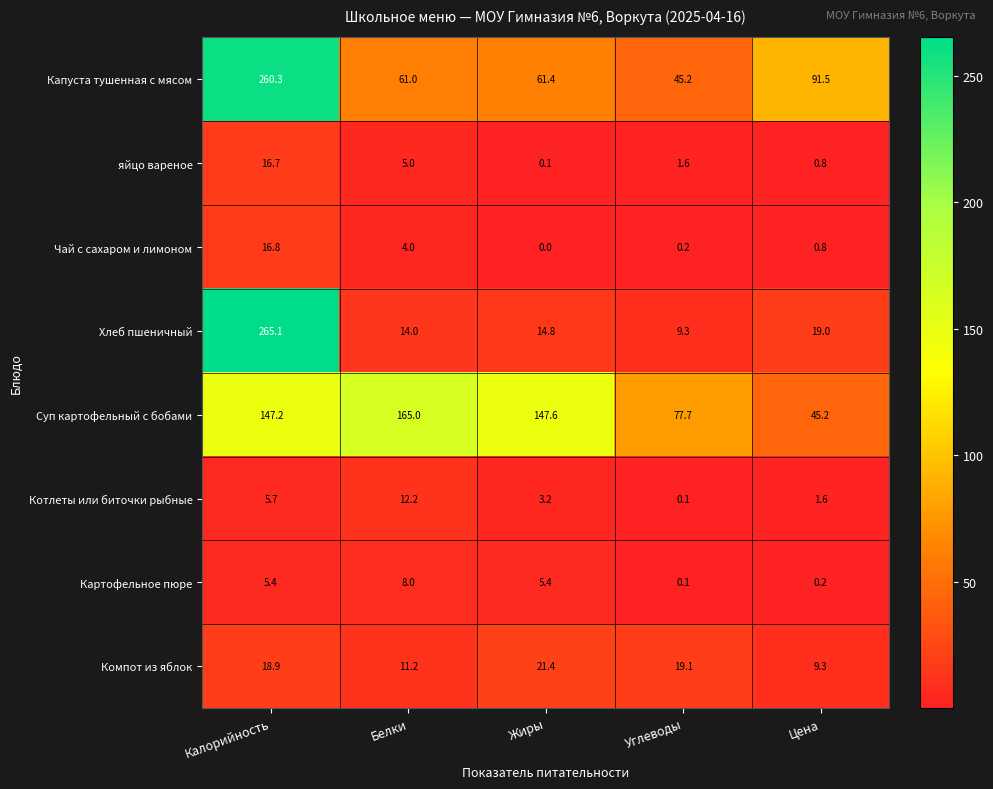

Rank the categories by Хлеб пшеничный value from lowest to highest.

Углеводы, Белки, Жиры, Цена, Калорийность